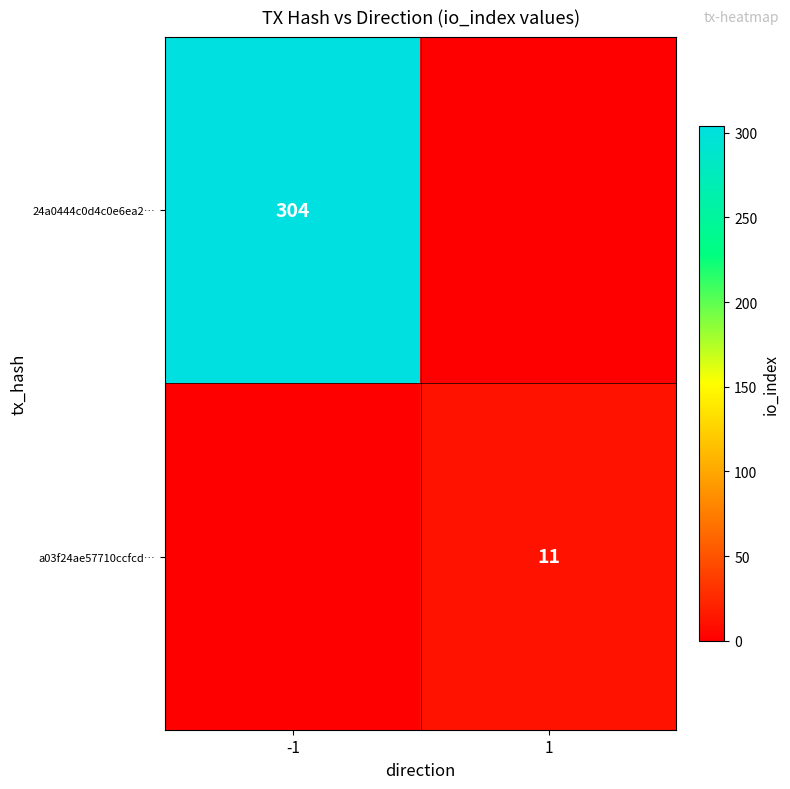

Is it true that a03f24ae57710ccfcd… equals 5 at 1?

False